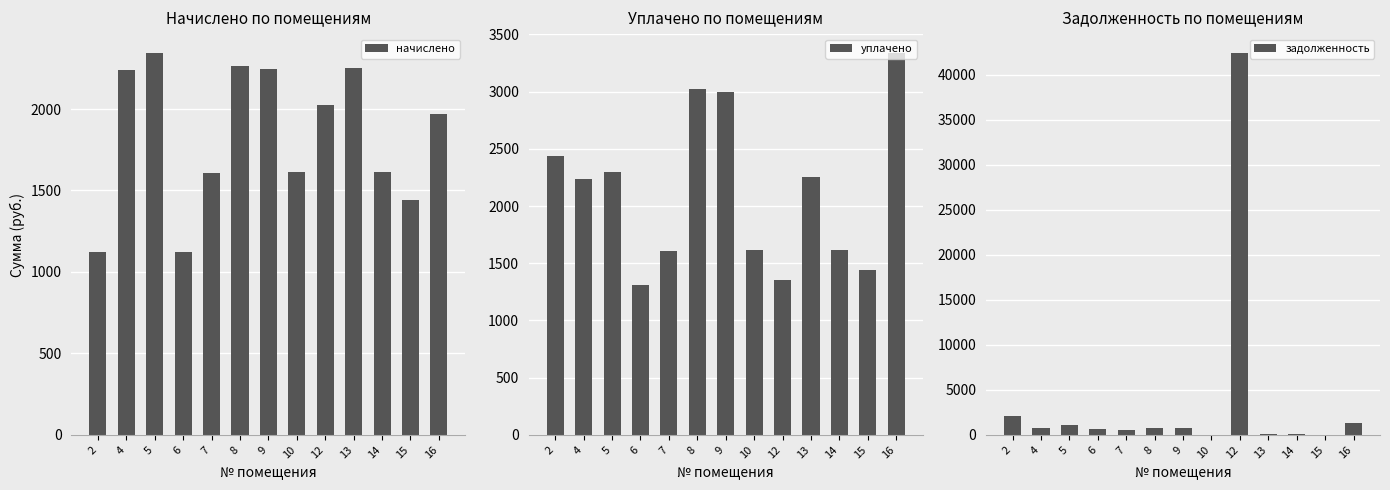

What is the average value of the задолженность series?

3895.5